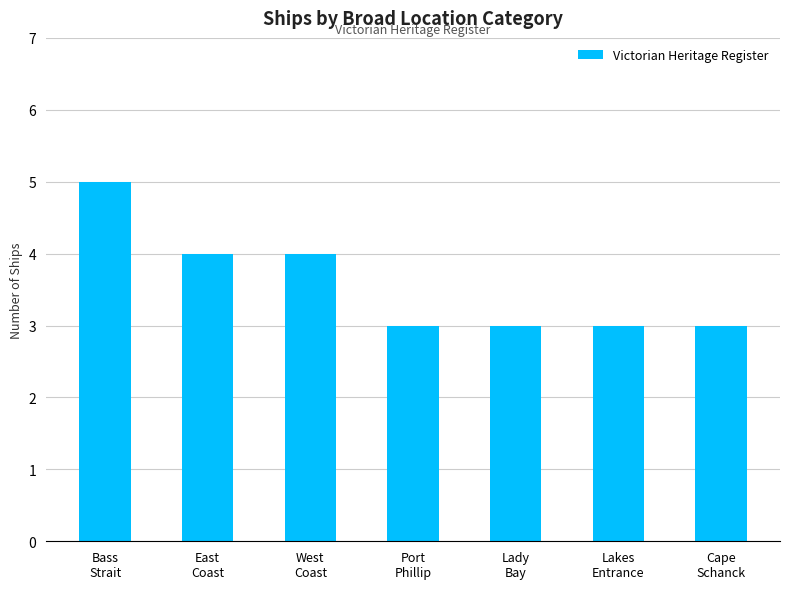

What is the sum of all values?

25